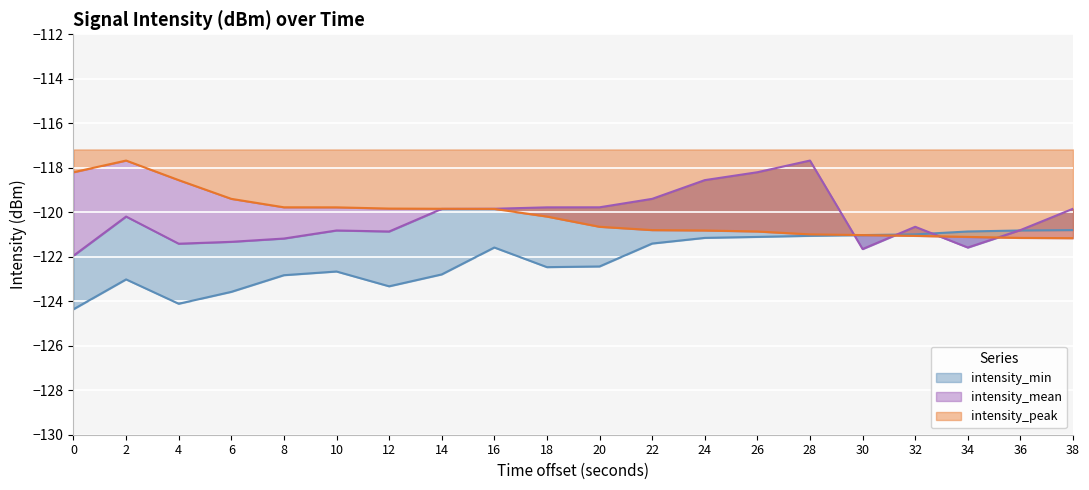

What is the lowest value of the intensity_min series?

-124.4